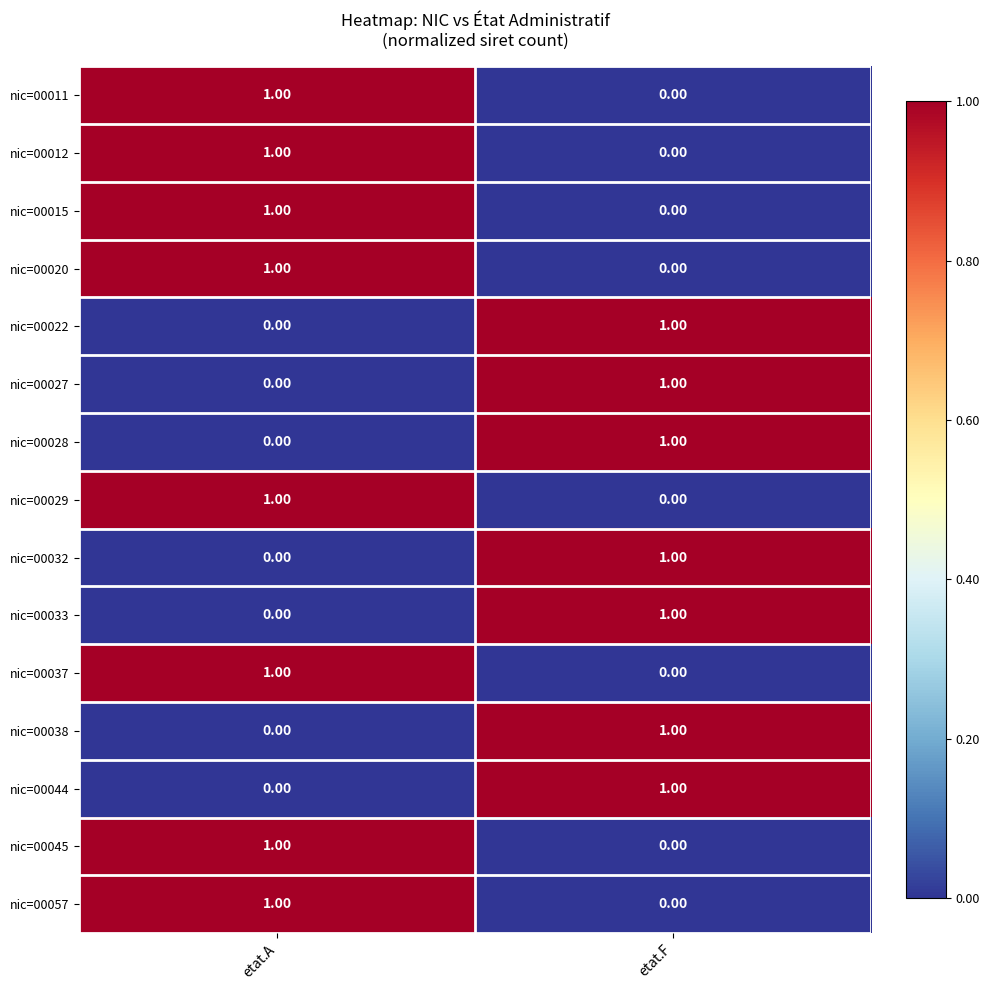

What is the total value across all series at etat.F?

7